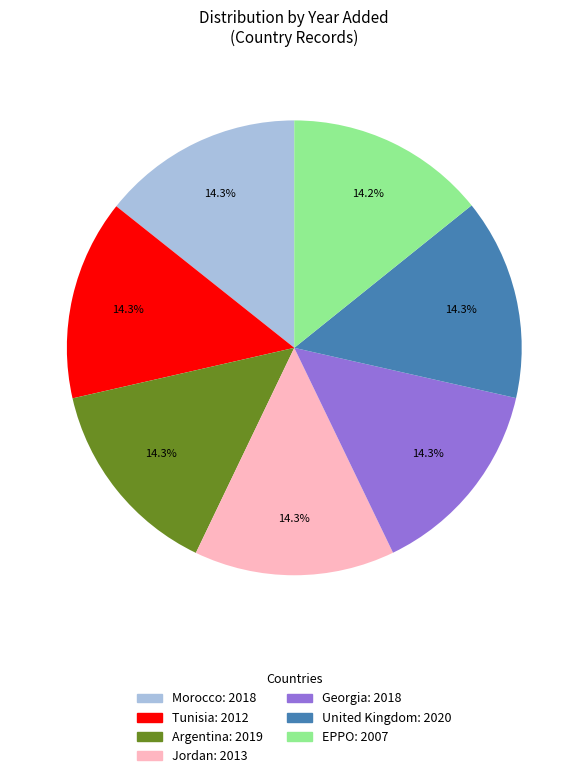

What percentage is NOT represented by Jordan: 2013?

85.7%